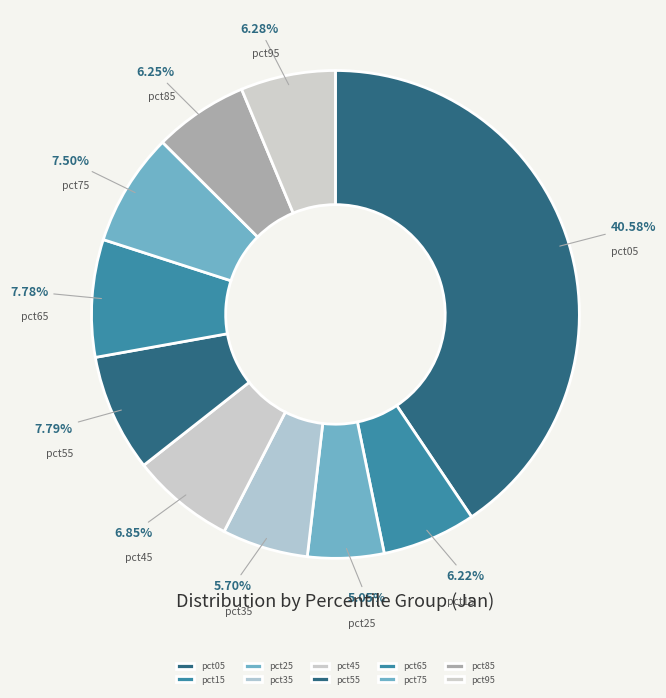

How many slices are in this pie chart?

10